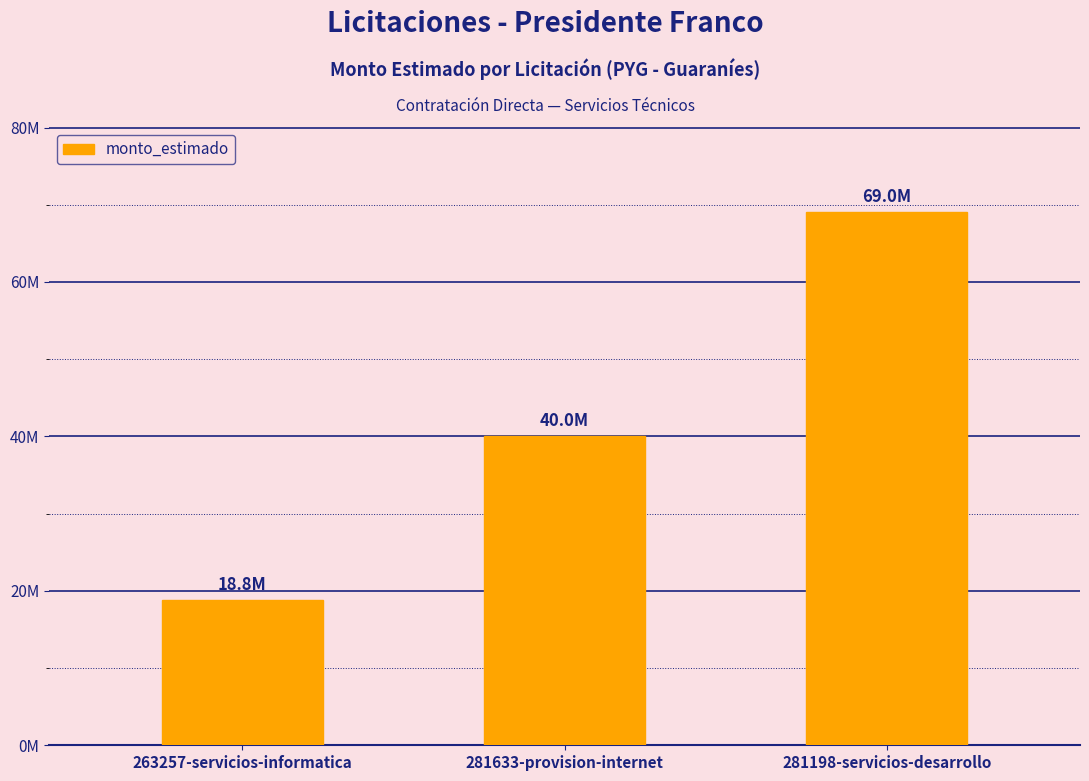

At which category does the chart reach its minimum across all series?

263257-servicios-informatica